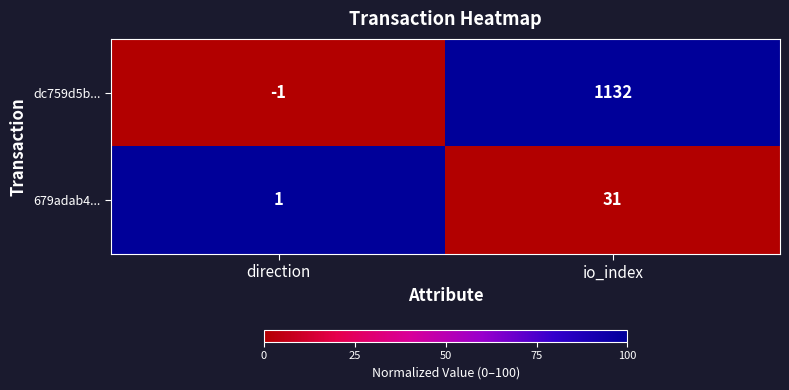

At how many categories does at least one series exceed 53?

1